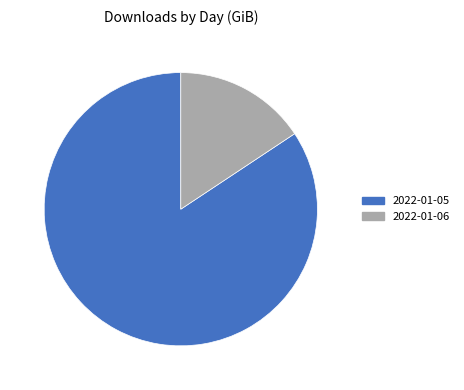

Count the number of slices in the pie.

2